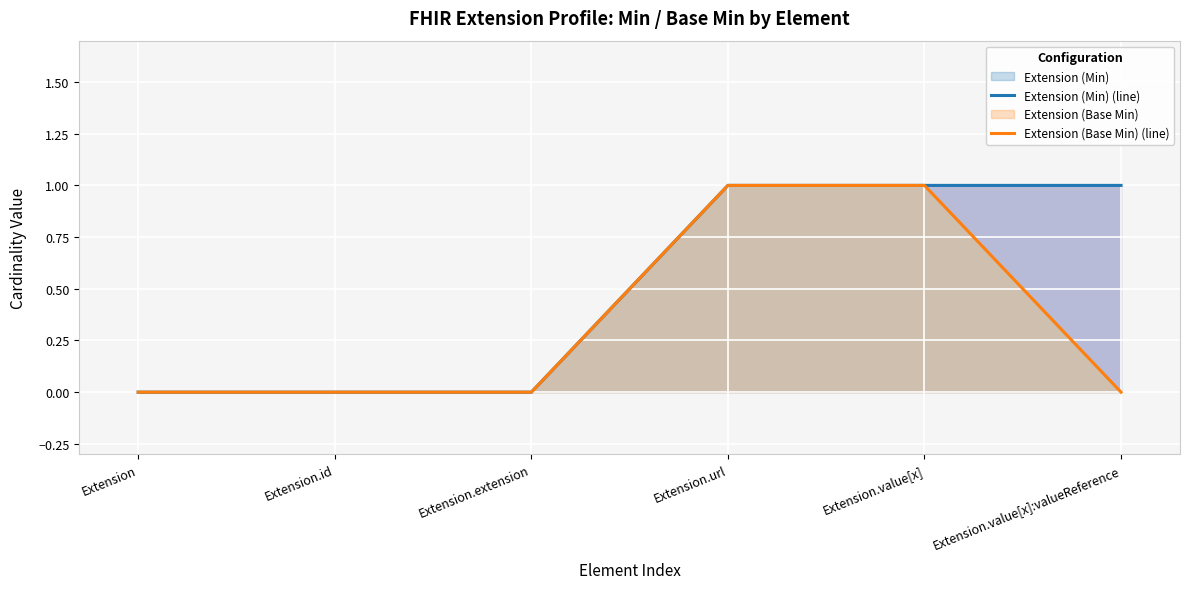

At which label is Extension (Base Min) (line) closest to 0?

Extension